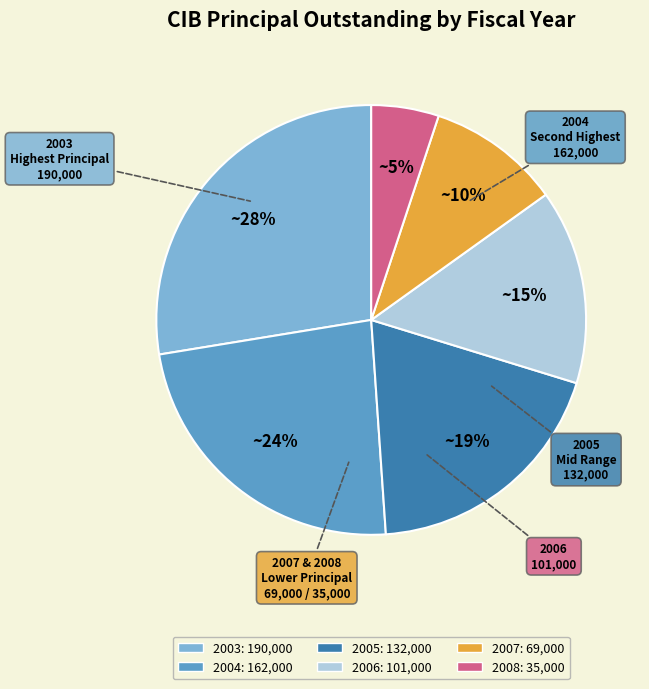

Which category has the smallest portion of the pie?

2008